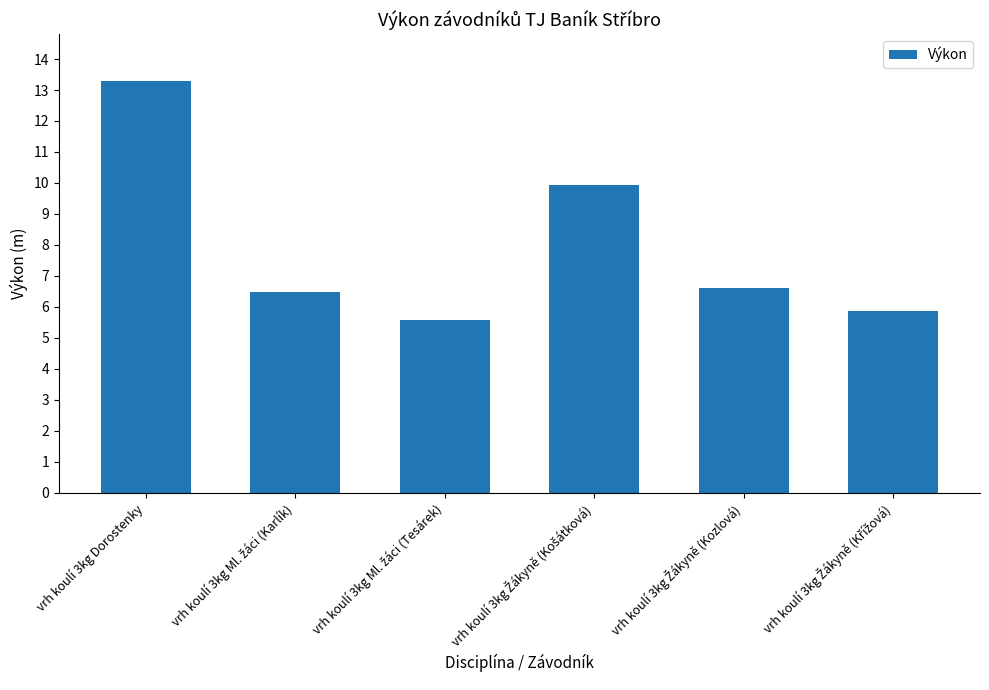

Which label corresponds to the largest value in the chart?

vrh koulí 3kg Dorostenky